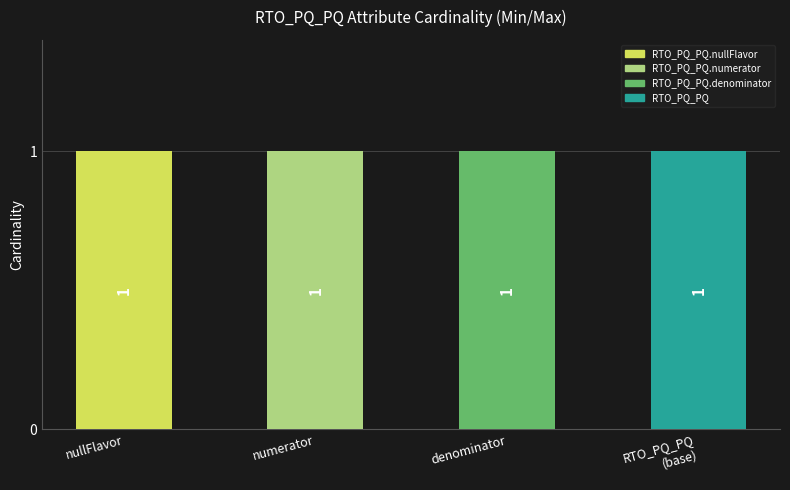

At which label is Max closest to 1?

RTO_PQ_PQ.nullFlavor